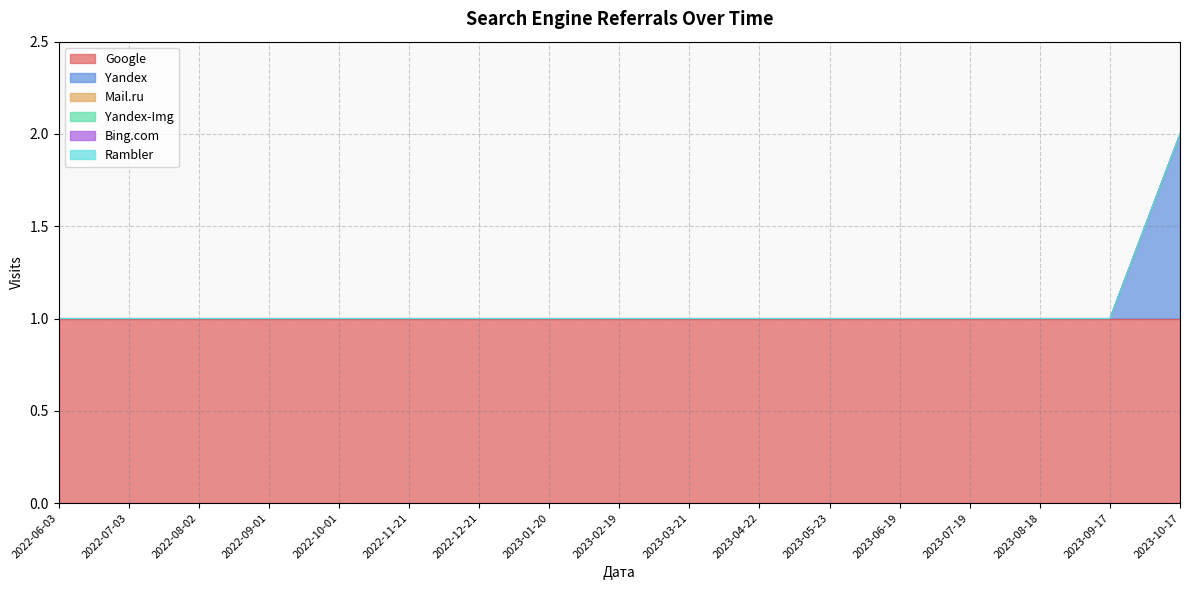

At how many categories does at least one series exceed 0?

17